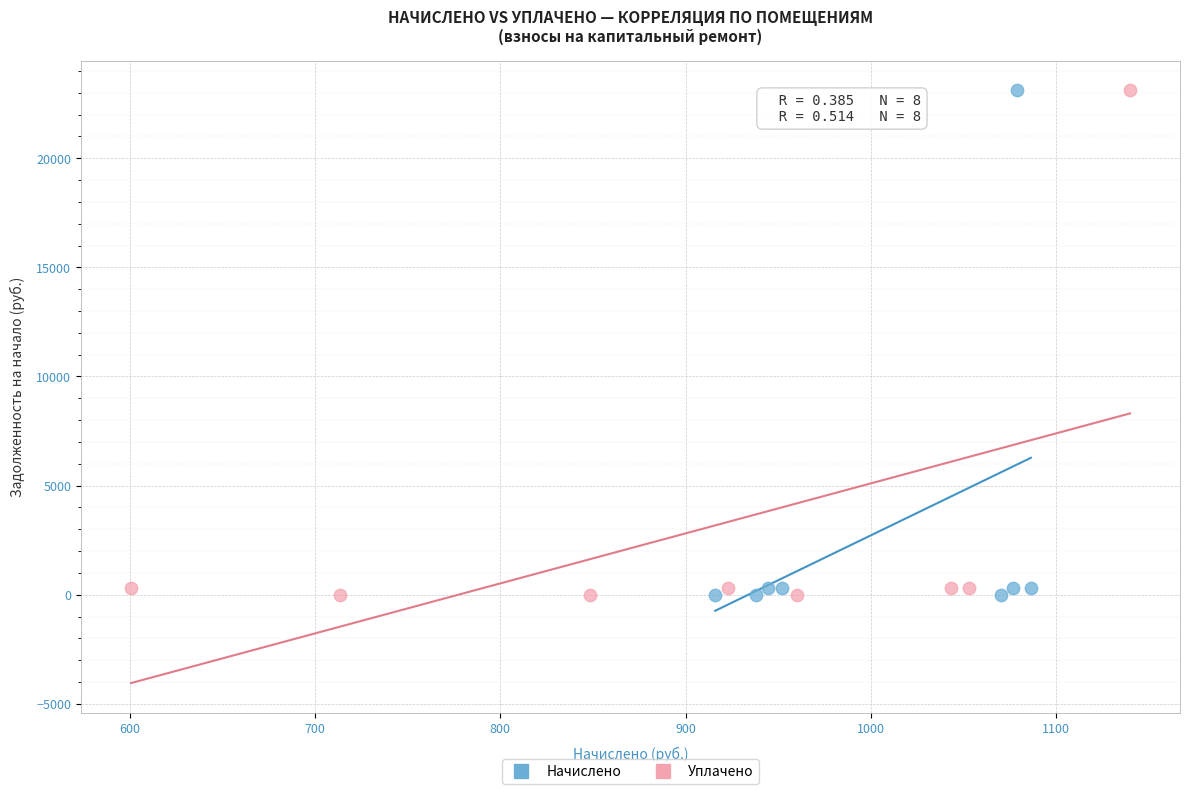

What are all the series names shown in the legend?

Начислено, Уплачено